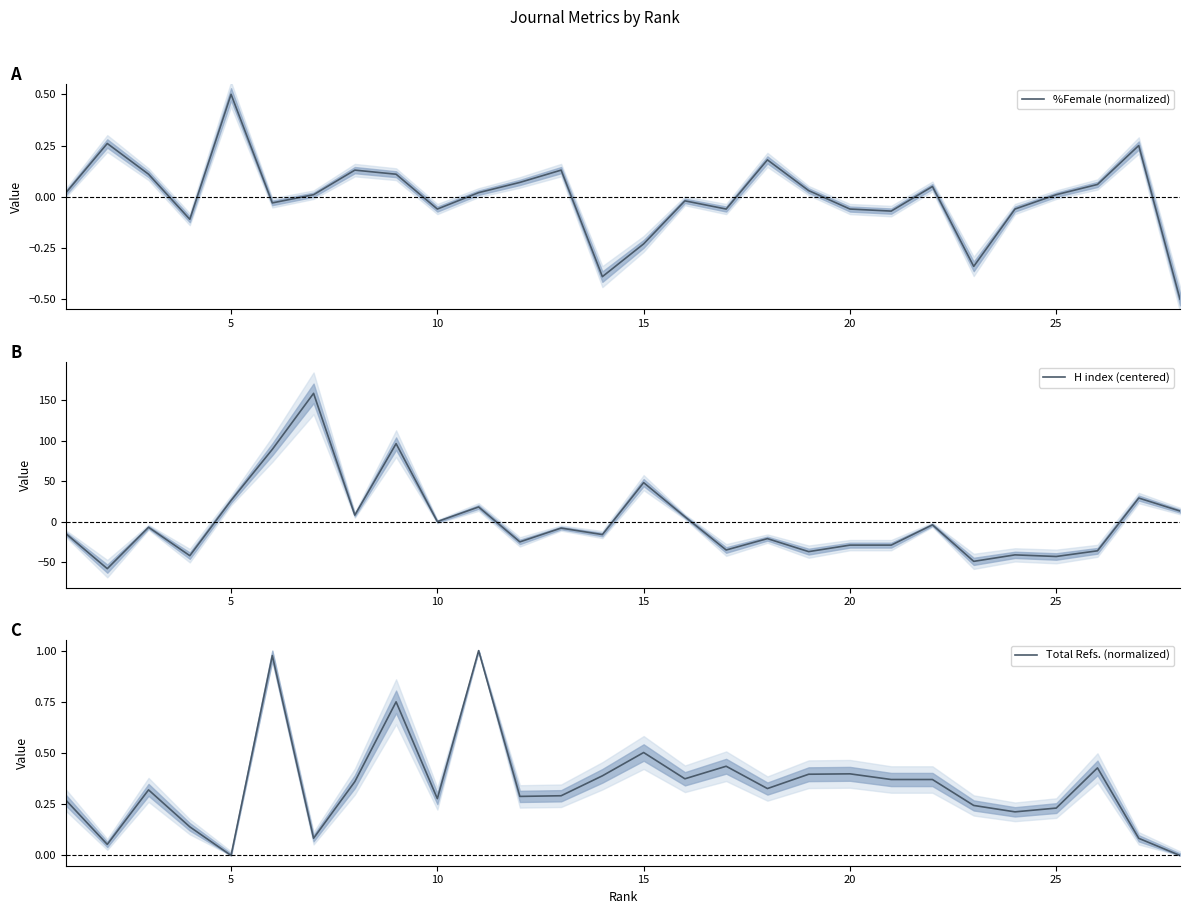

What is the maximum value for %Female (normalized)?

0.5